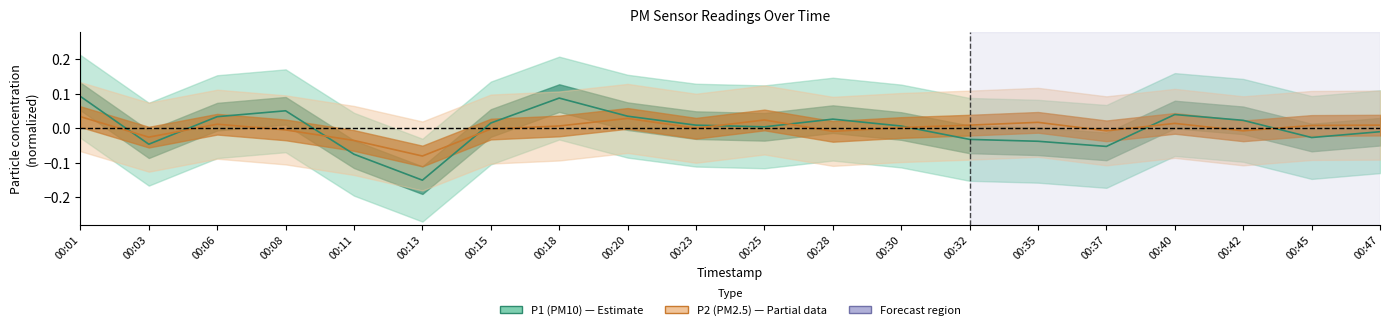

List the labels in order of P1 (PM10) value, smallest first.

00:13, 00:11, 00:37, 00:03, 00:35, 00:32, 00:45, 00:47, 00:25, 00:30, 00:23, 00:15, 00:42, 00:28, 00:06, 00:20, 00:40, 00:08, 00:18, 00:01